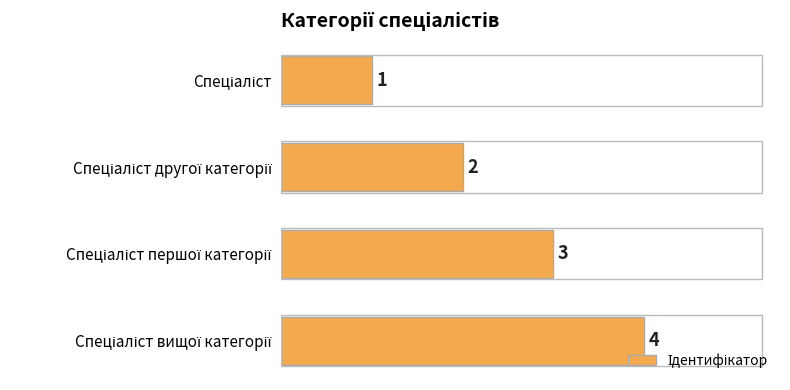

What is the greatest value displayed?

4